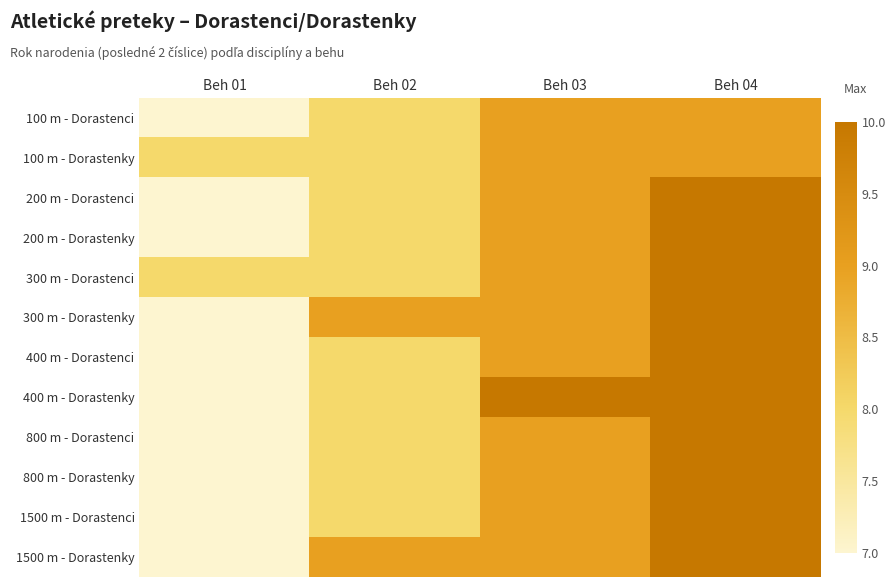

Between Beh 01 and Beh 04, which series saw the biggest shift?

200 m - Dorastenci